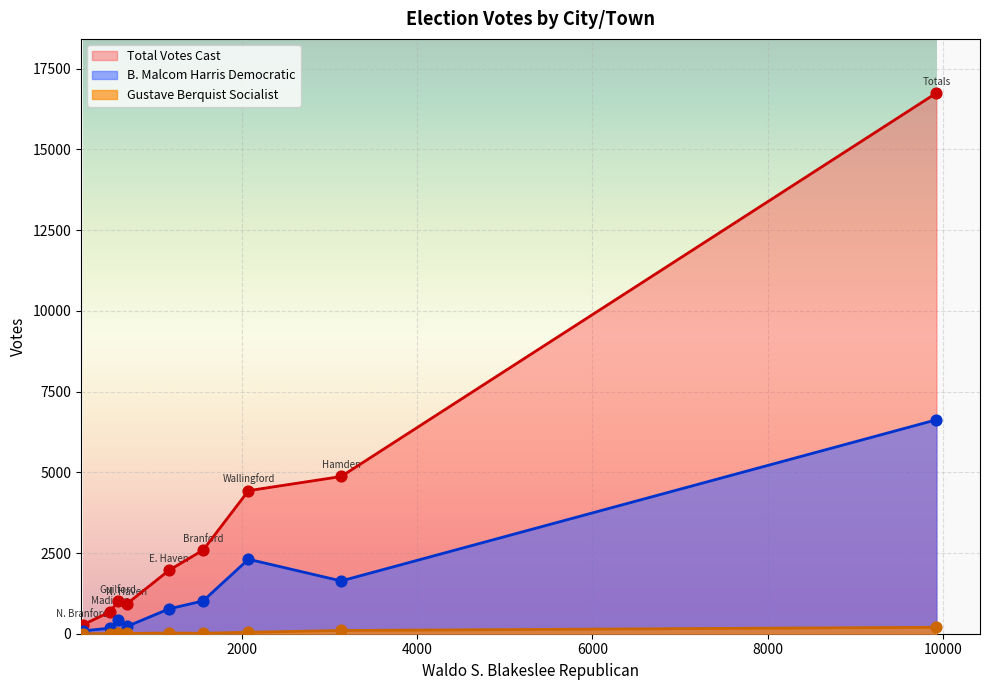

Is the value of B. Malcom Harris Democratic at N. Branford greater than the value of Total Votes Cast at Guilford?

No